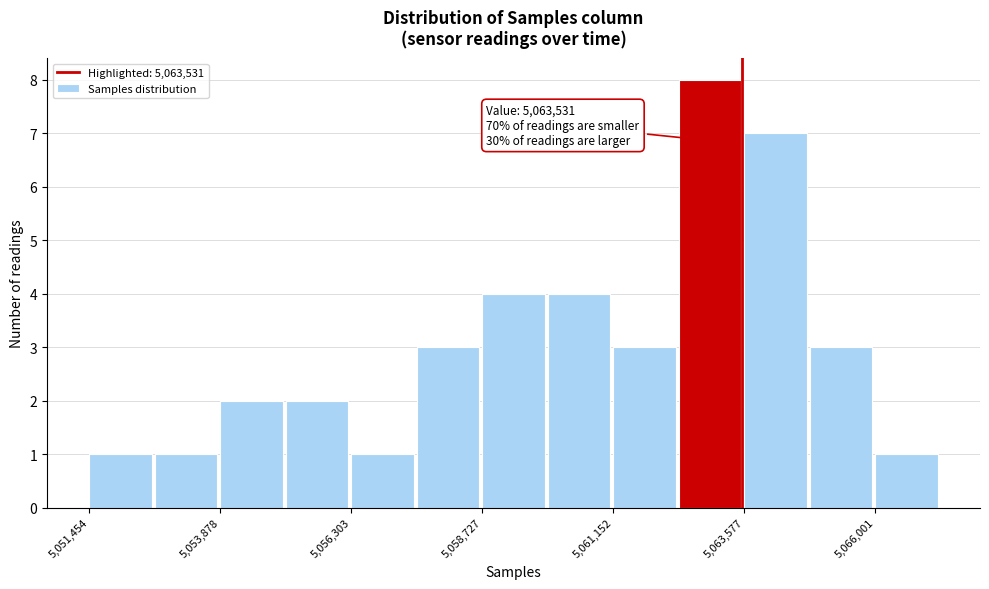

Around what value on the x-axis is the tallest bar? Give the approximate position of its centre, as read against the axis.

5063000